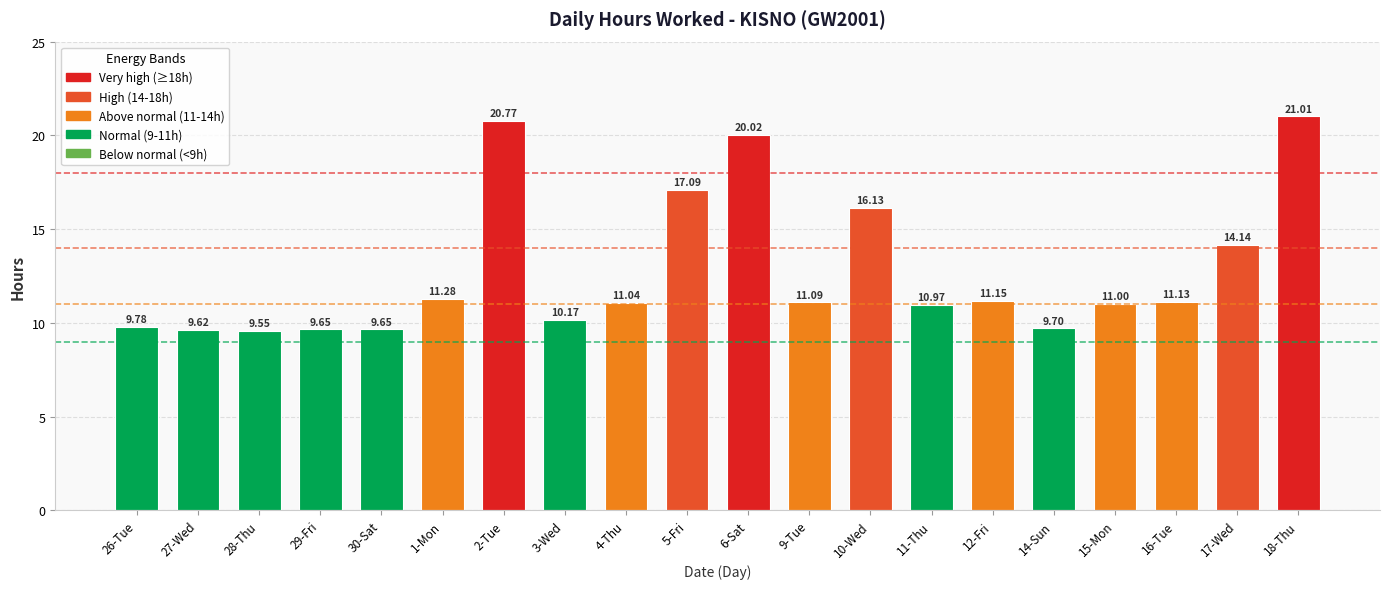

Where does the data first go above 11?

1-Mon